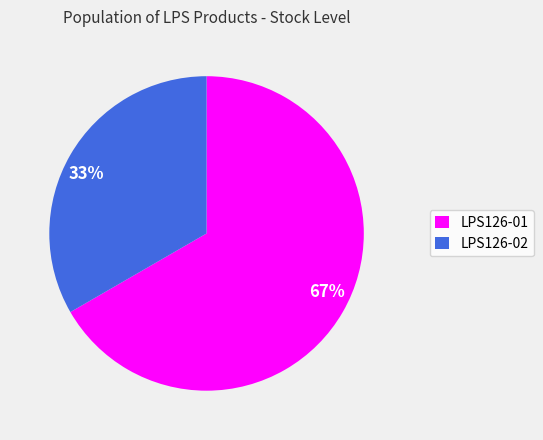

What is the smallest slice in the pie chart?

LPS126-02